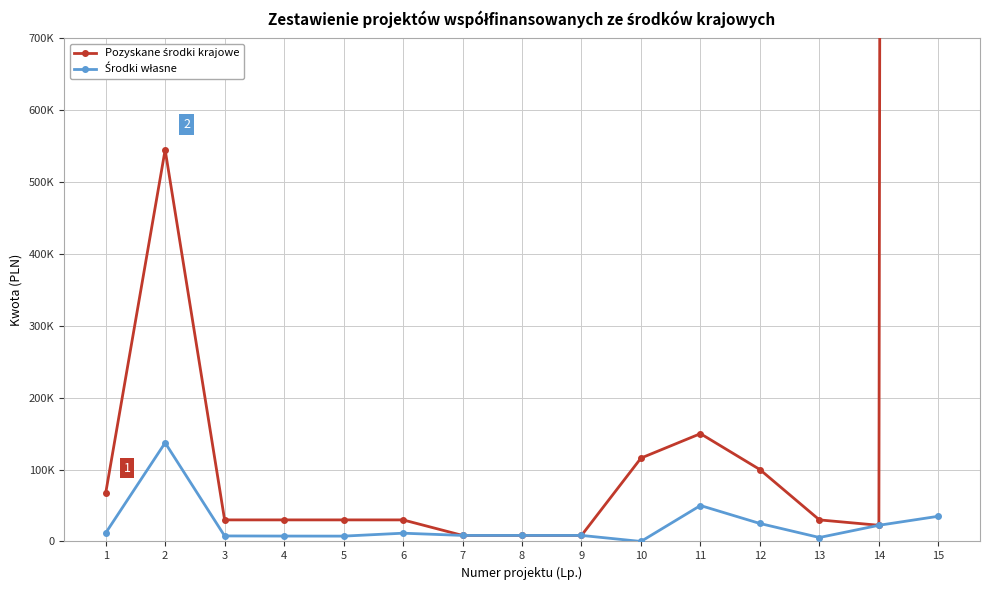

The Pozyskane środki krajowe series shows 116000 at 10. True or false?

True